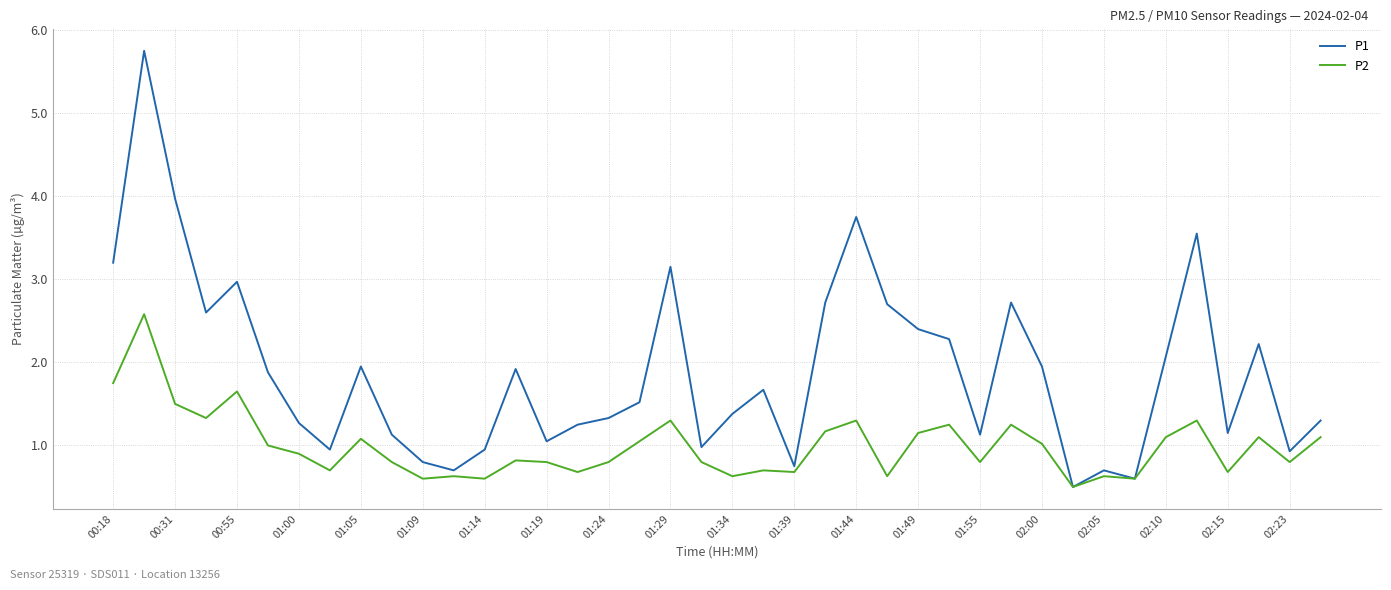

Which series has the widest spread of values?

P1